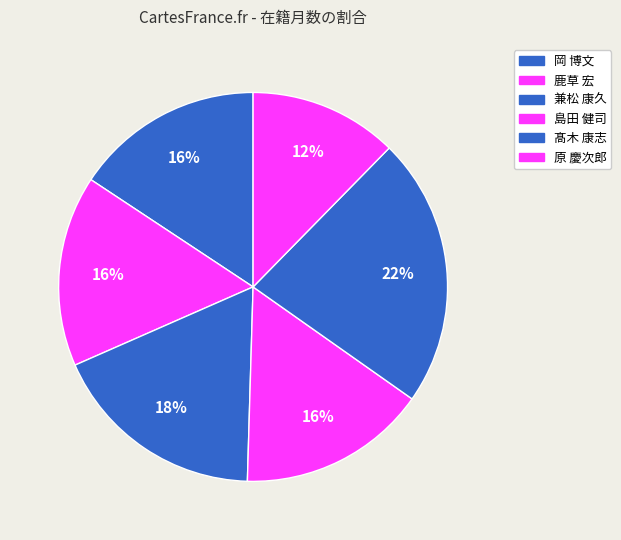

What percentage is the 鹿草 宏 slice, to the nearest percent?

16%